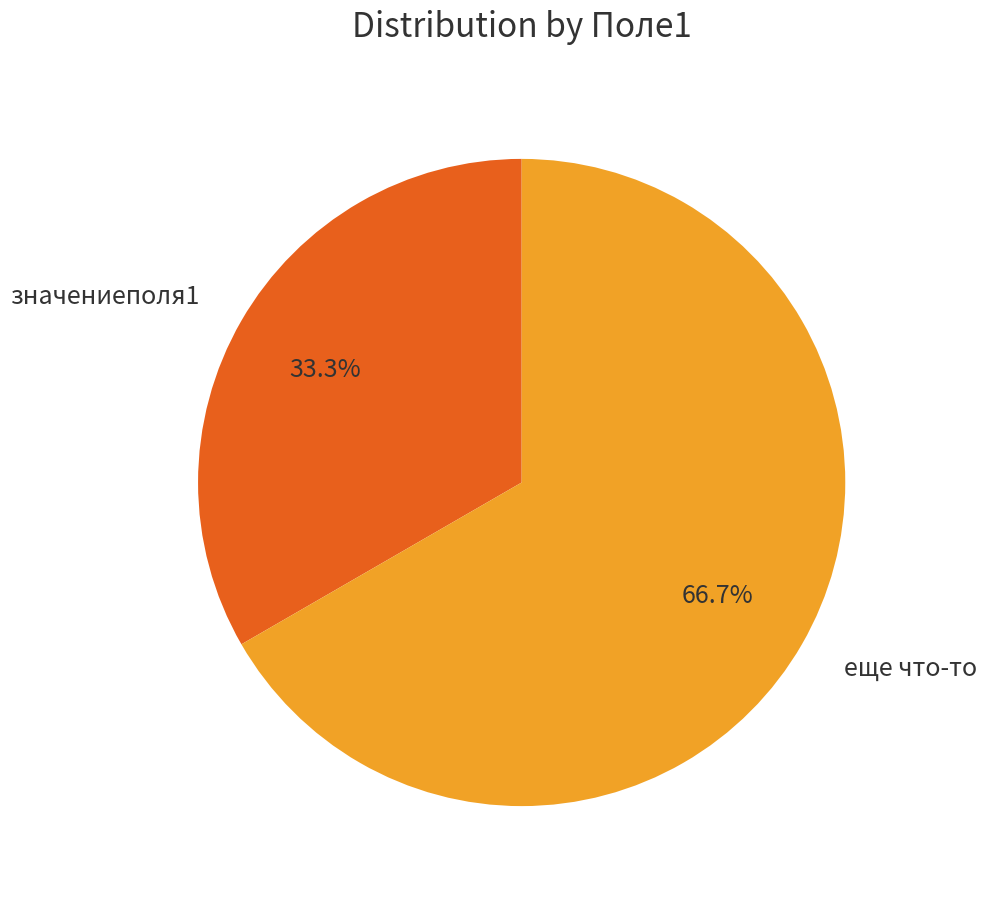

Is еще что-то the majority of the pie?

Yes